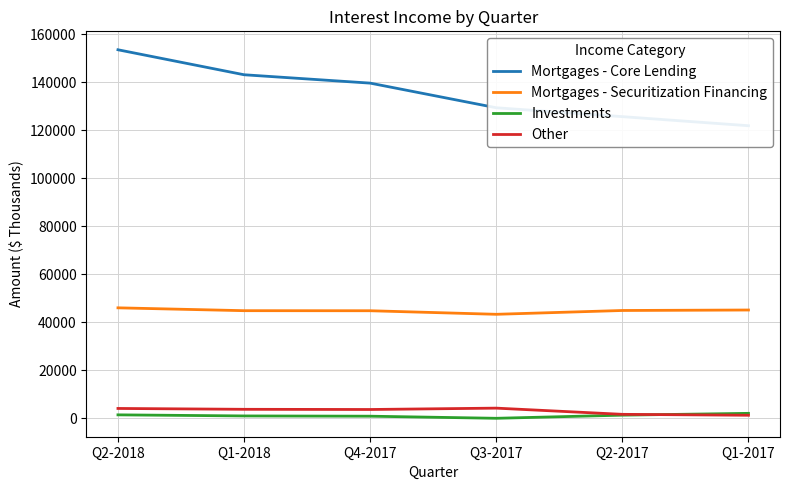

What is the label of the 3rd point from the left?

Q4-2017